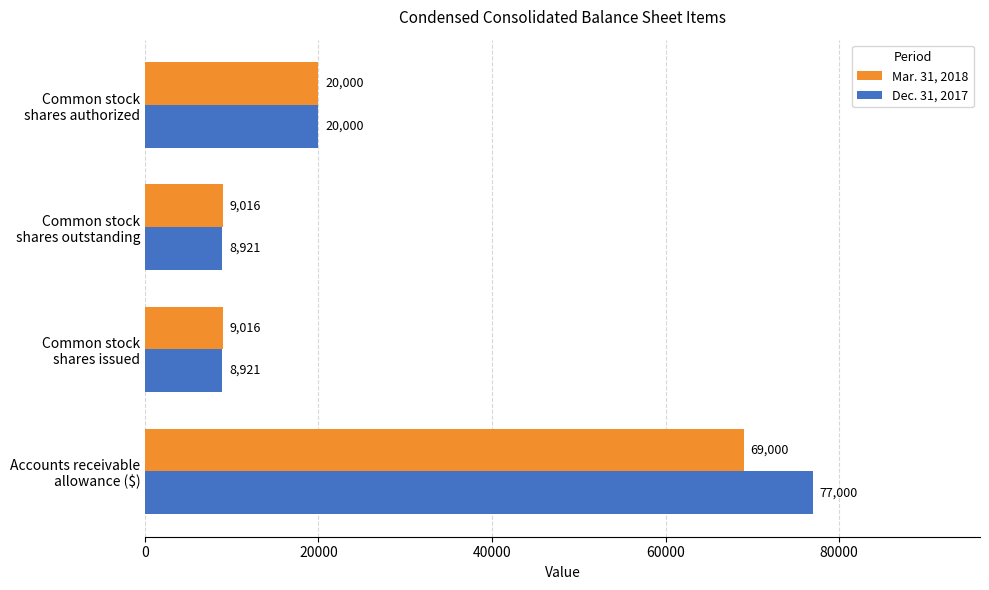

Which series has the largest total across all categories?

Dec. 31, 2017